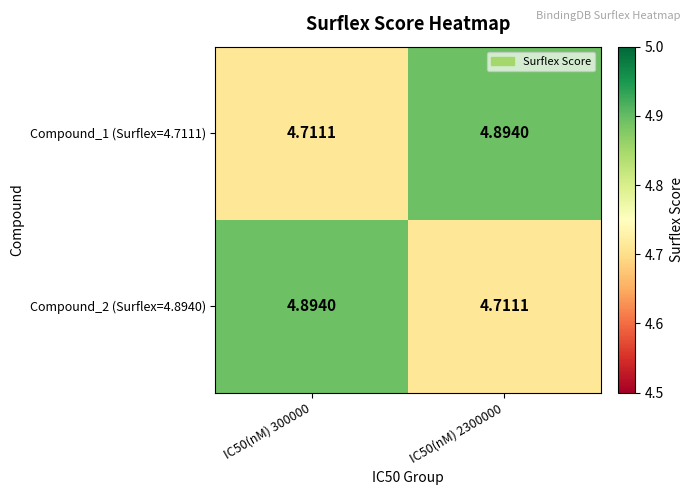

Is the value of Compound_2 (Surflex=4.8940) at IC50(nM) 300000 greater than the value of Compound_1 (Surflex=4.7111) at IC50(nM) 300000?

Yes